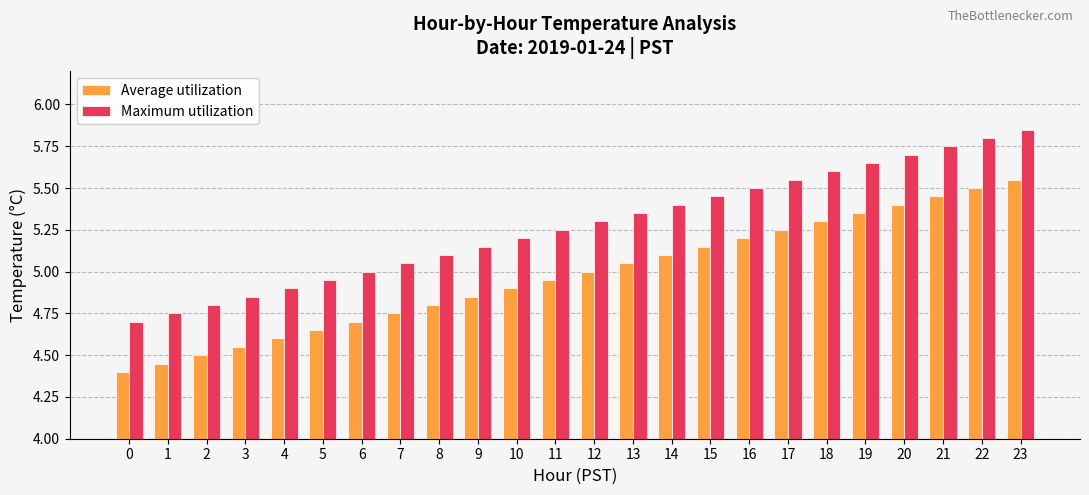

How many bars are there in total?

48